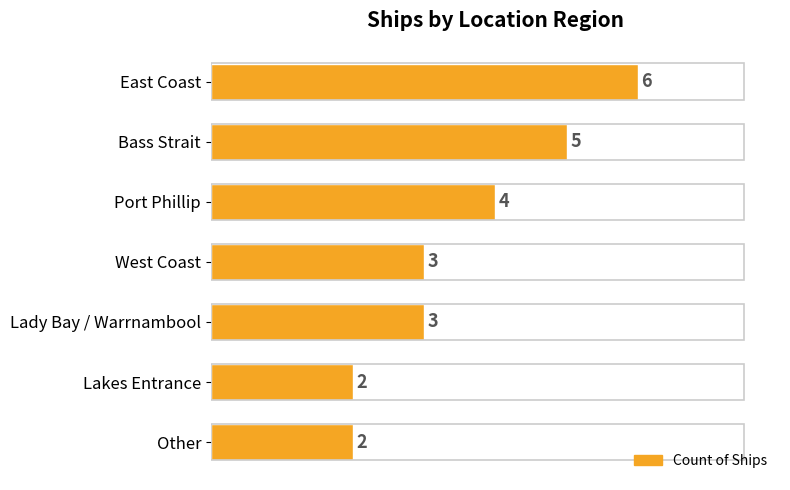

True or false: the data shows 2 at Other.

True